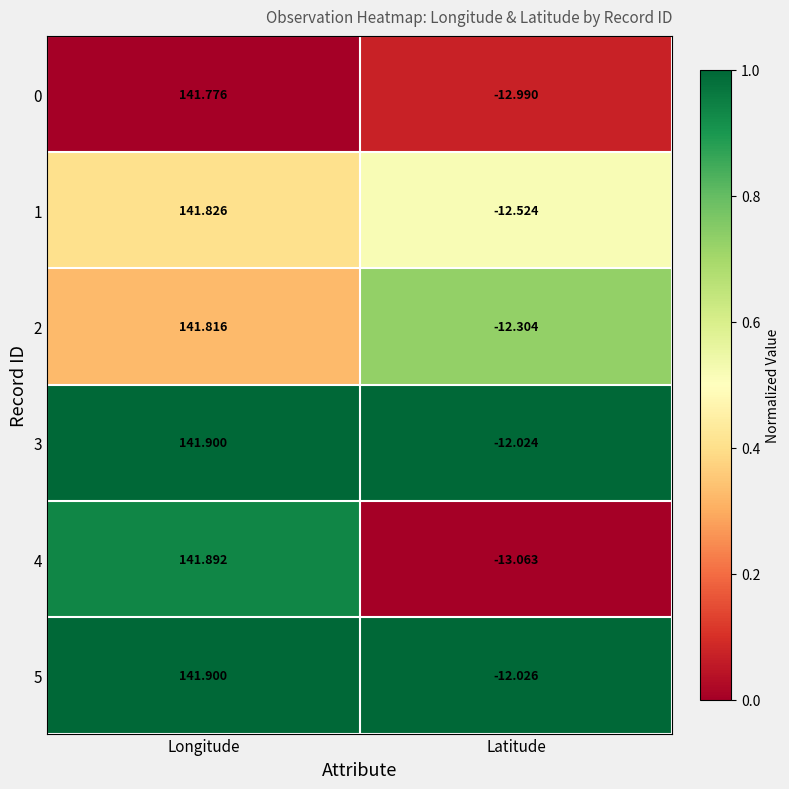

At Latitude, list the series in order from smallest to largest.

4, 0, 1, 2, 5, 3